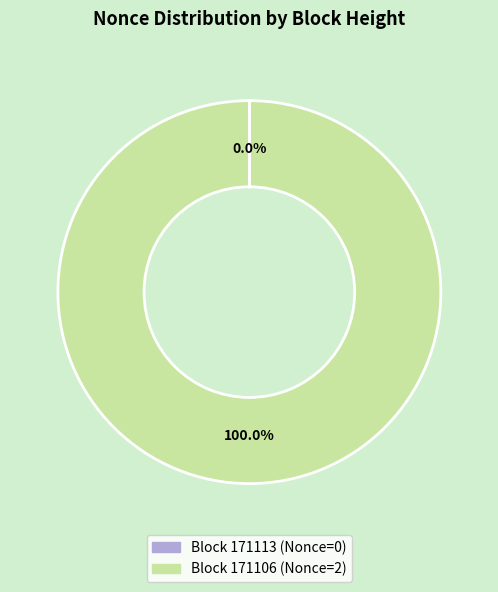

Is there any slice that represents more than half of the pie?

Yes